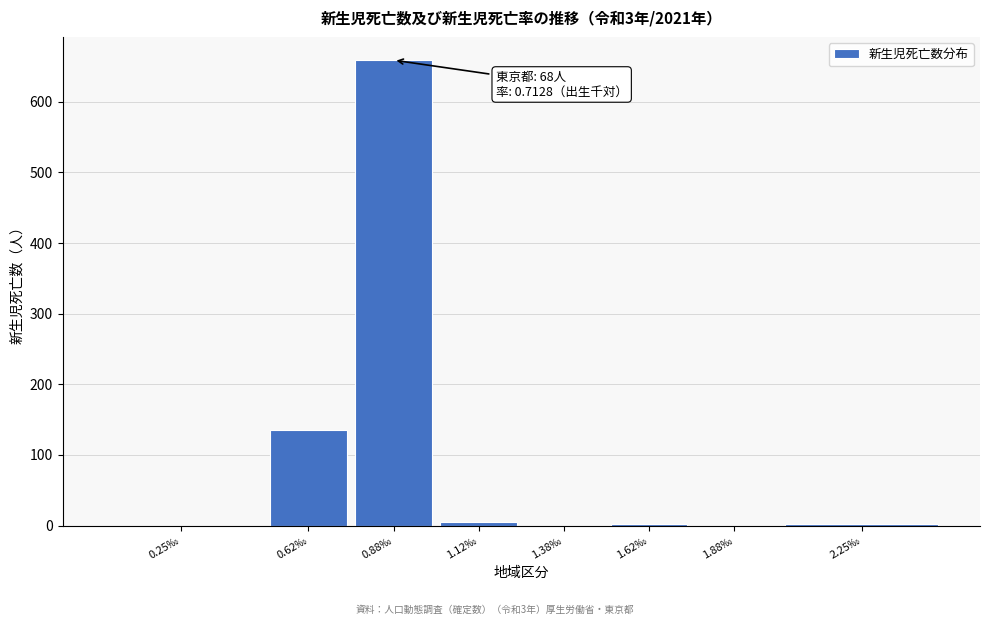

Where is the data nearest to the value 329?

0.62‰